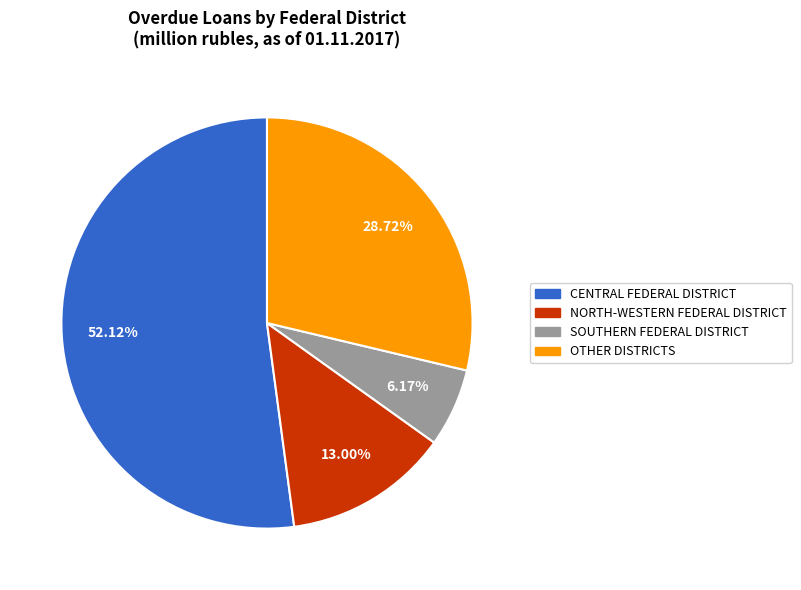

How many segments does this pie chart have?

4